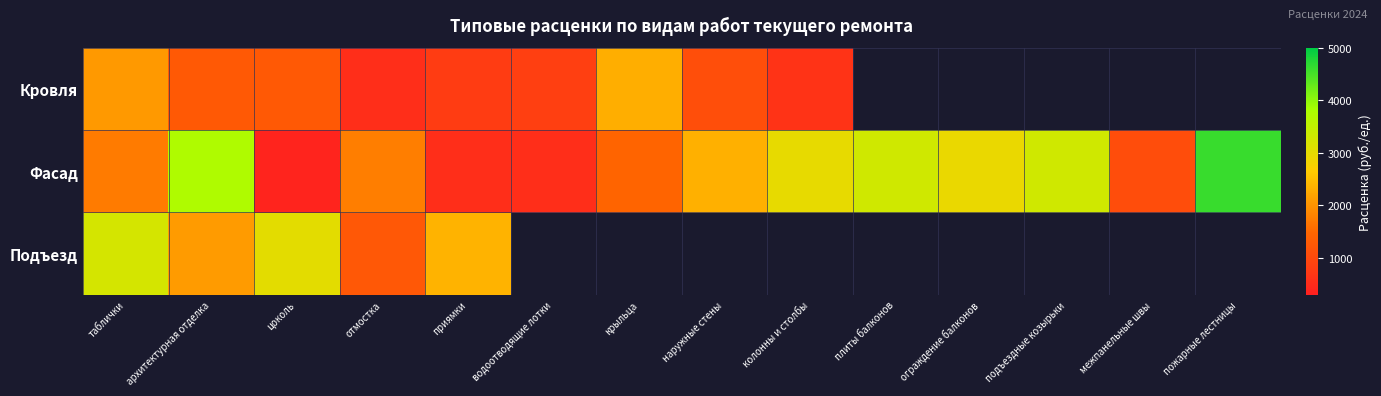

What is the spread (max minus min) of values at приямки?

1806.7